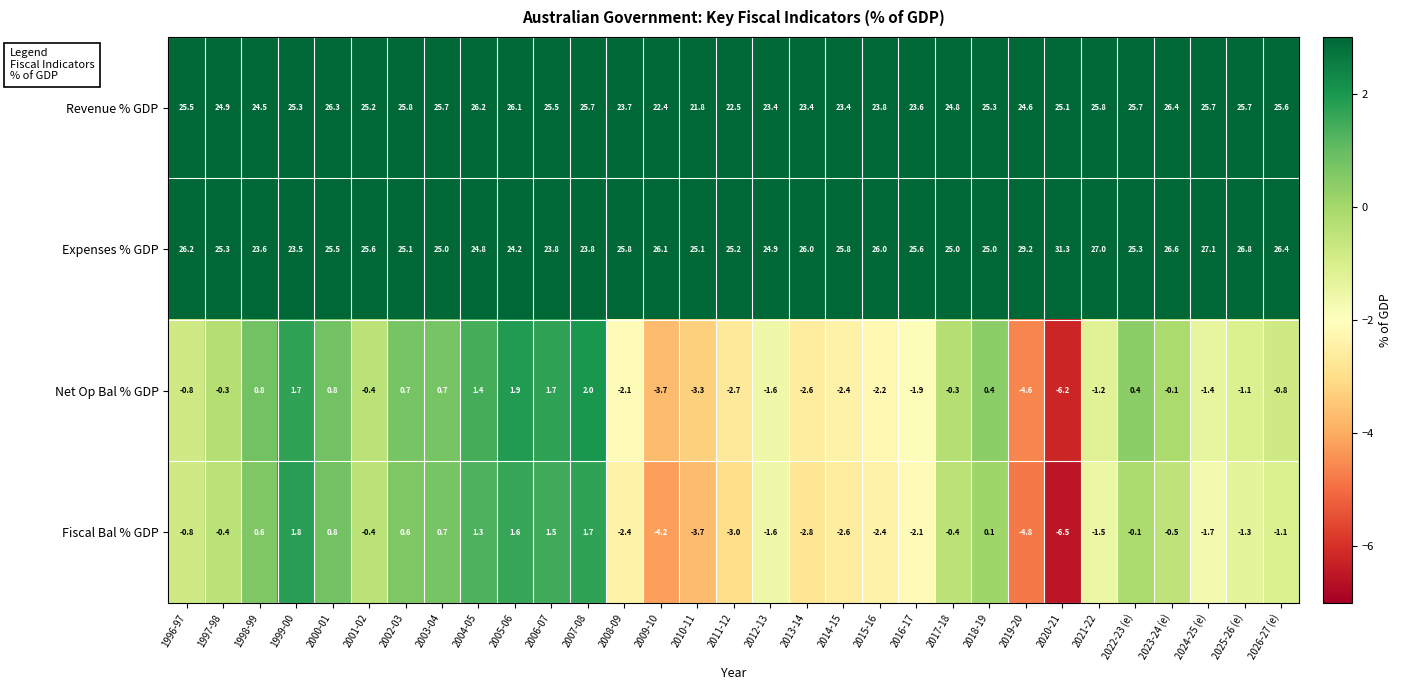

Where does the Revenue % GDP series first go above 25?

1996-97